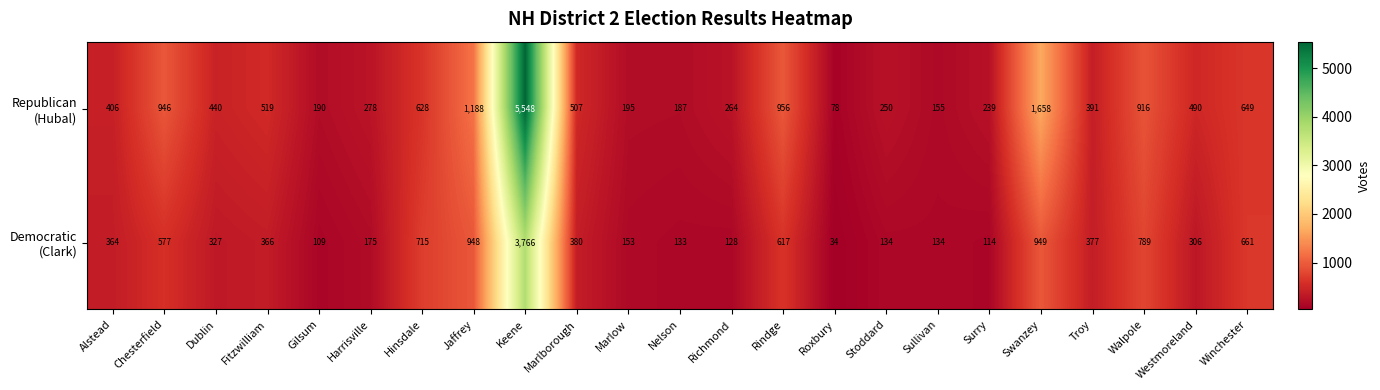

At which category is the sum across all series the highest?

Keene